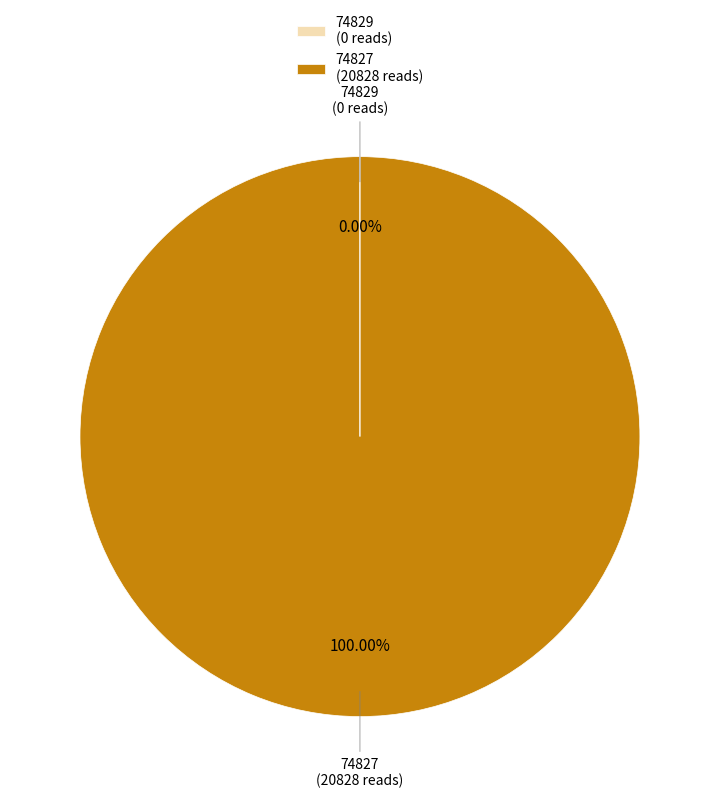

To the nearest percent, what is the average slice percentage?

50%